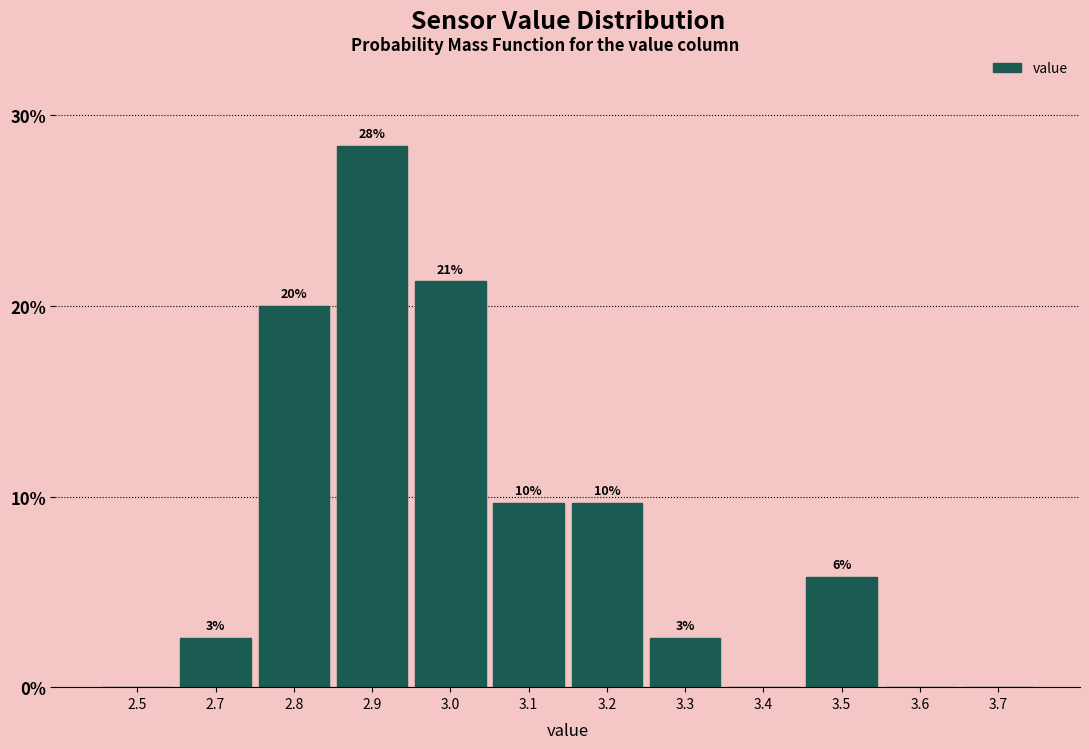

Are the bars horizontal?

No